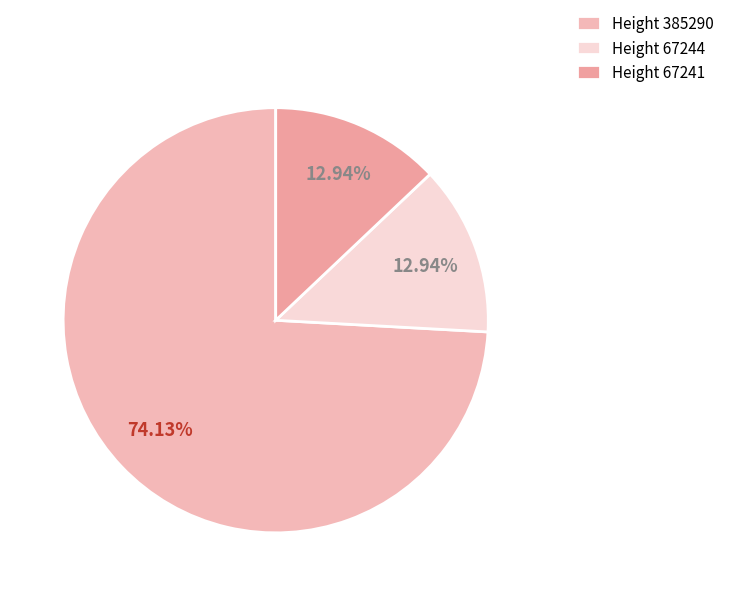

Count the number of slices in the pie.

3